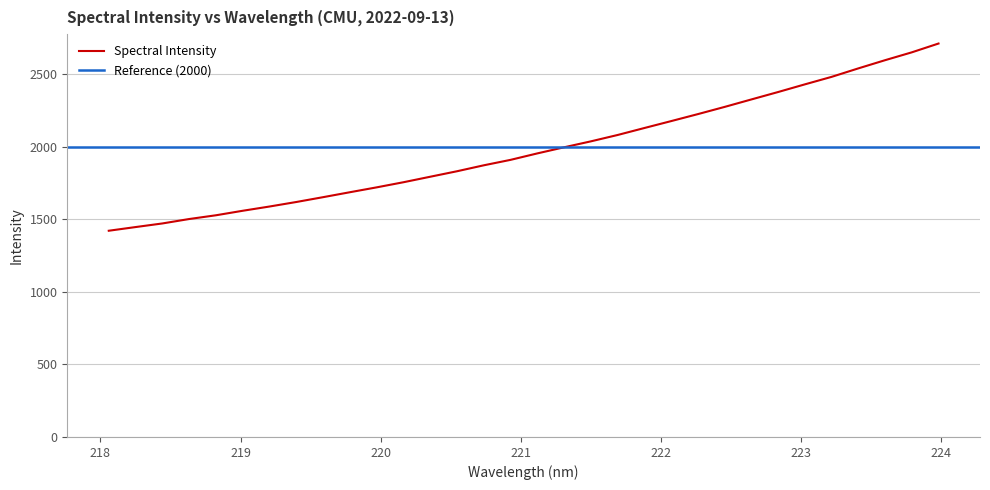

What is the minimum value shown in the chart?

1420.1